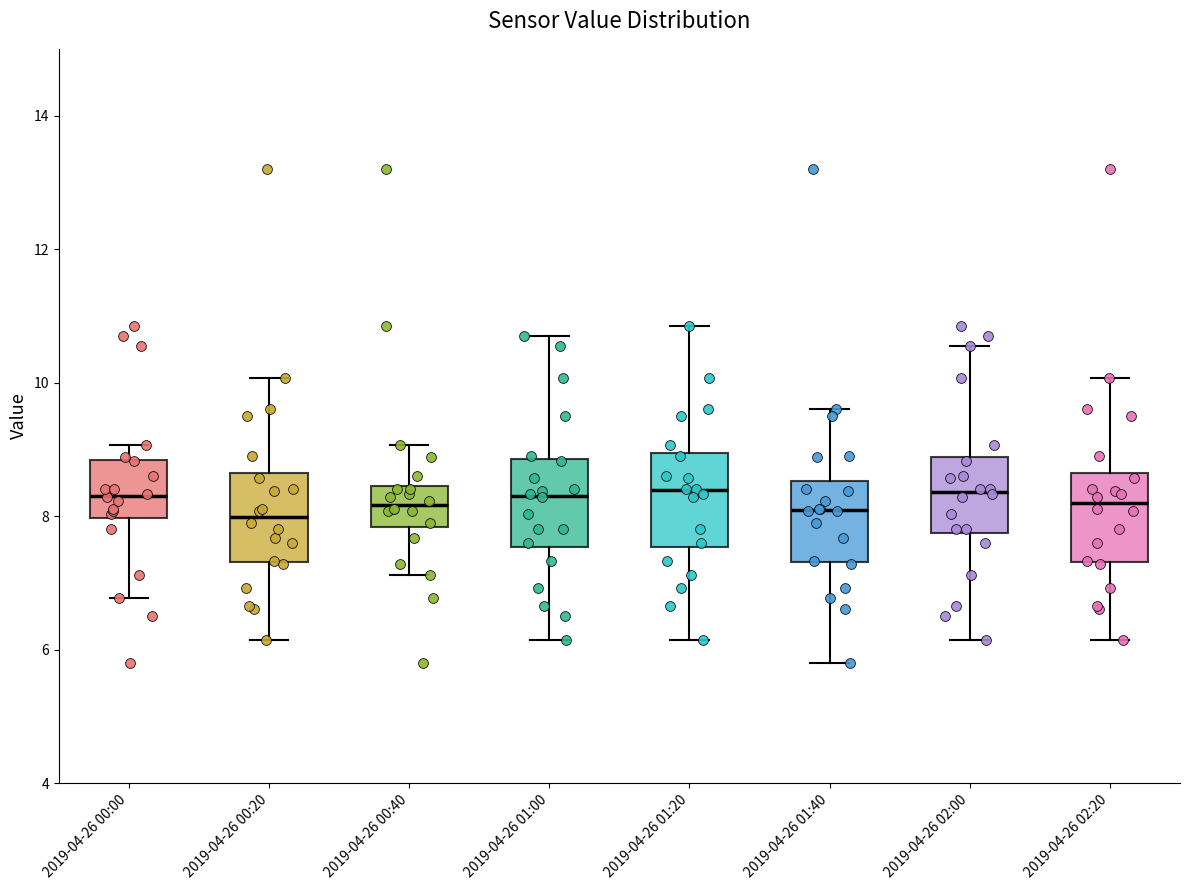

Reading left to right, transcribe this box plot: for each box, give where its median line is, the range the box spans, and where its two whiskers end, as read against the y-axis. The values are not printed on the chart, so give them approximately, as read against the axis.

2019-04-26 00:00: median 8.4, box 8.0 to 8.8, whiskers 6.8 to 9.0
2019-04-26 00:20: median 8.0, box 7.4 to 8.6, whiskers 6.2 to 10.0
2019-04-26 00:40: median 8.2, box 7.8 to 8.4, whiskers 7.2 to 9.0
2019-04-26 01:00: median 8.4, box 7.6 to 8.8, whiskers 6.2 to 10.8
2019-04-26 01:20: median 8.4, box 7.6 to 9.0, whiskers 6.2 to 10.8
2019-04-26 01:40: median 8.0, box 7.4 to 8.6, whiskers 5.8 to 9.6
2019-04-26 02:00: median 8.4, box 7.8 to 8.8, whiskers 6.2 to 10.6
2019-04-26 02:20: median 8.2, box 7.4 to 8.6, whiskers 6.2 to 10.0